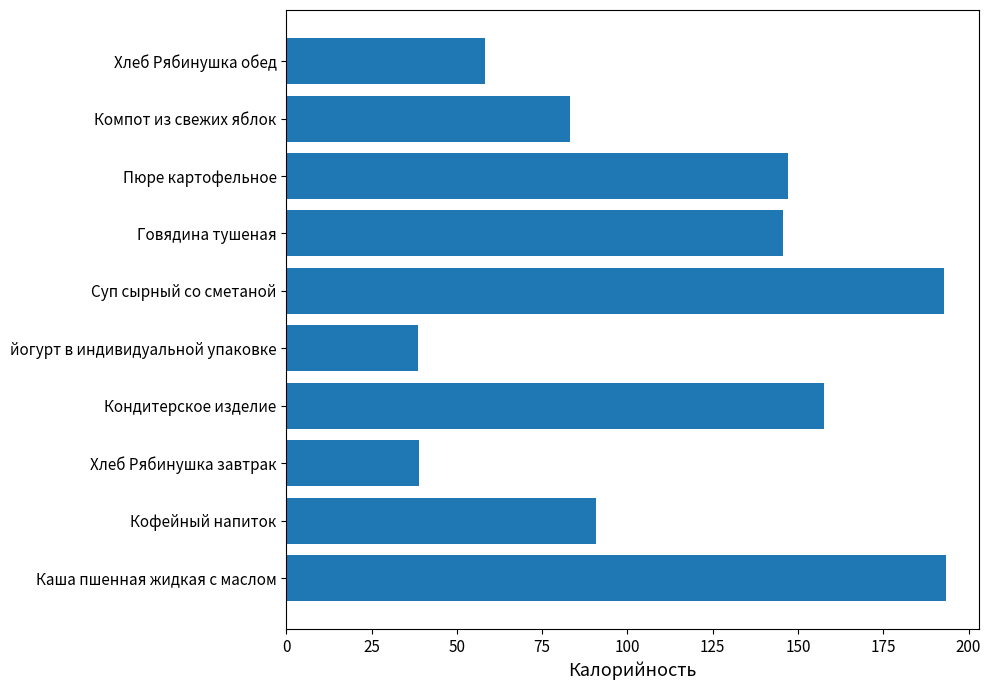

Does the chart contain any negative values?

No